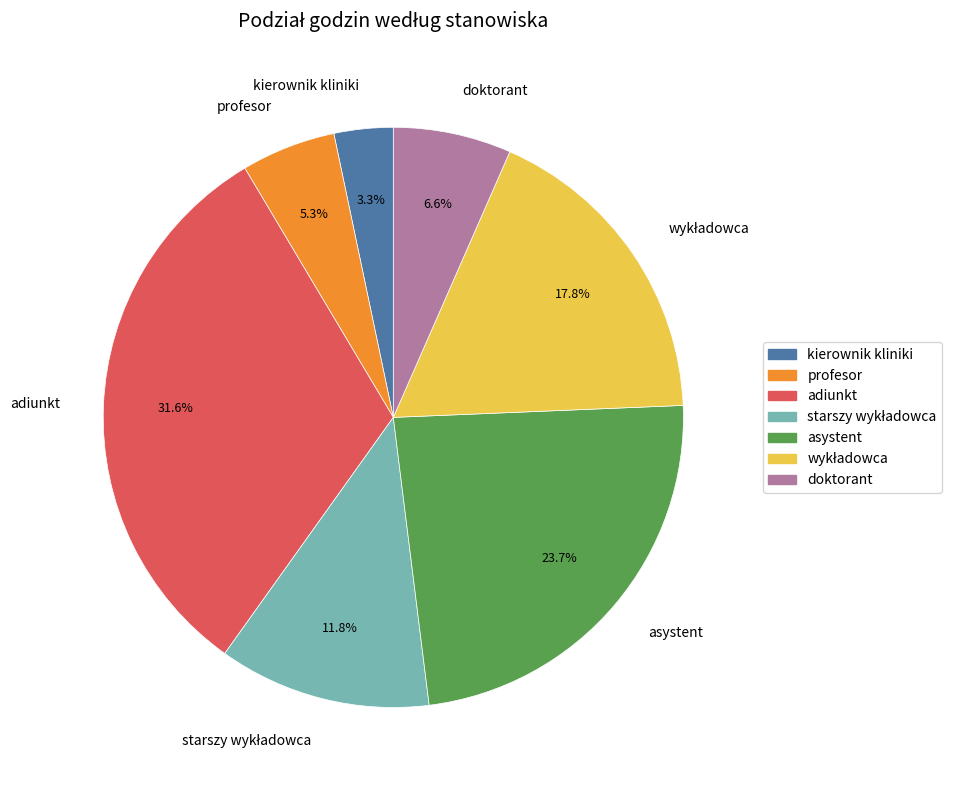

How many segments does this pie chart have?

7